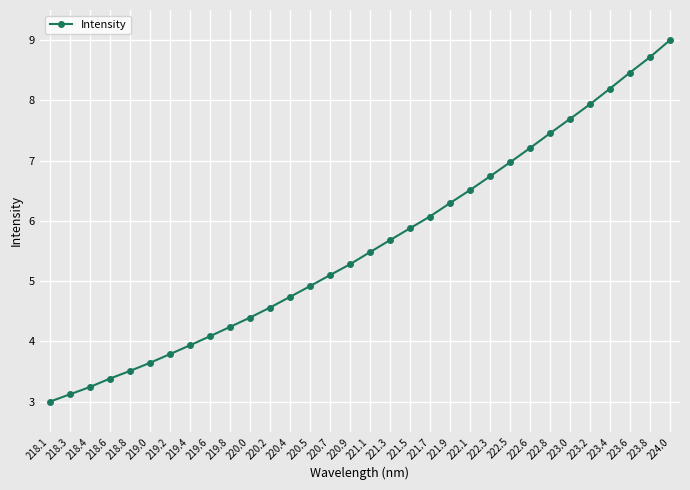

Rank the categories by value from lowest to highest.

218.1, 218.3, 218.4, 218.6, 218.8, 219.0, 219.2, 219.4, 219.6, 219.8, 220.0, 220.2, 220.4, 220.5, 220.7, 220.9, 221.1, 221.3, 221.5, 221.7, 221.9, 222.1, 222.3, 222.5, 222.6, 222.8, 223.0, 223.2, 223.4, 223.6, 223.8, 224.0